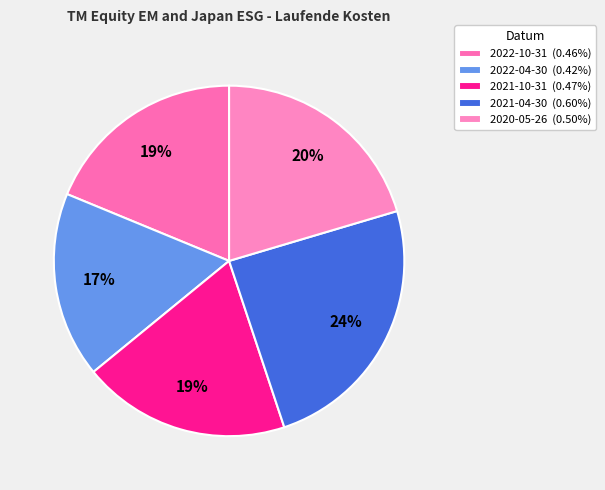

Which category has the biggest portion of the pie?

2021-04-30